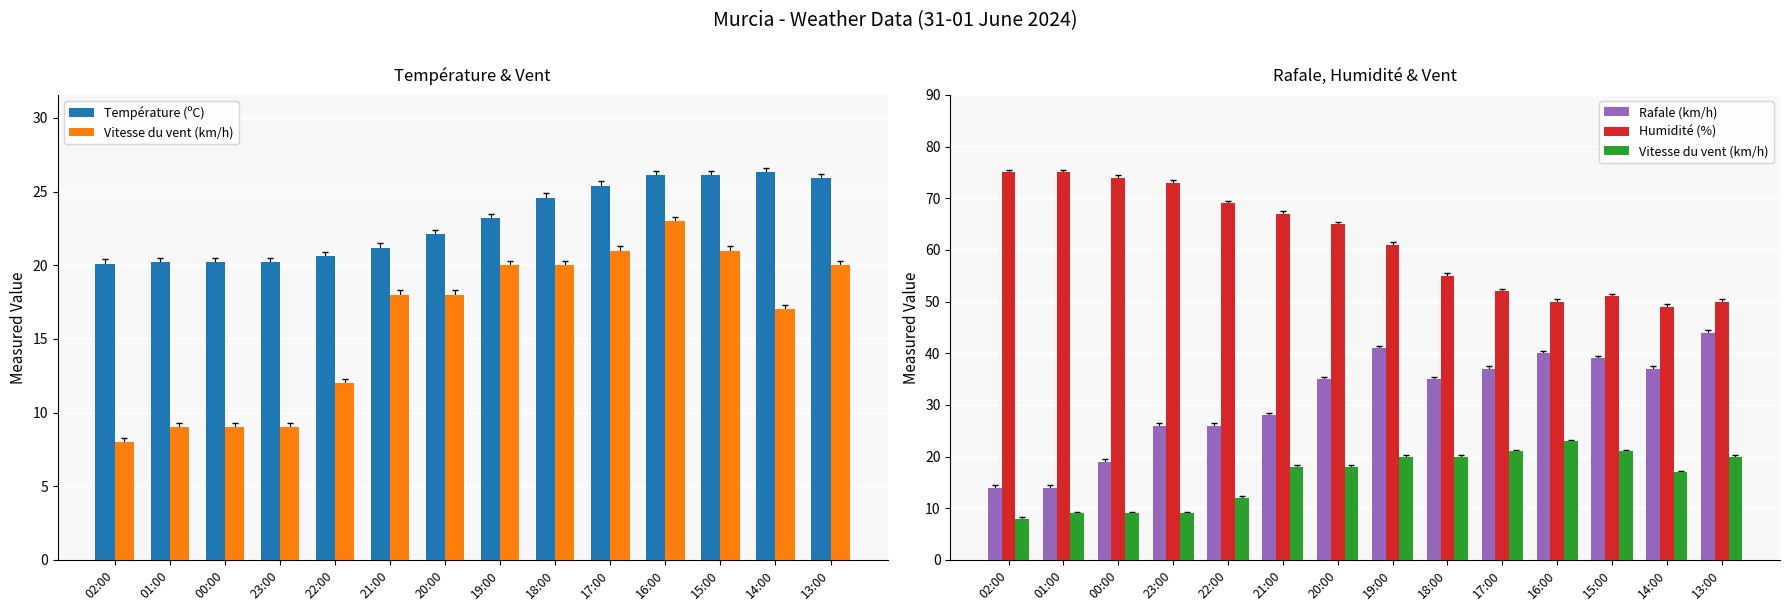

What is the label of the 8th bar from the right?

20:00